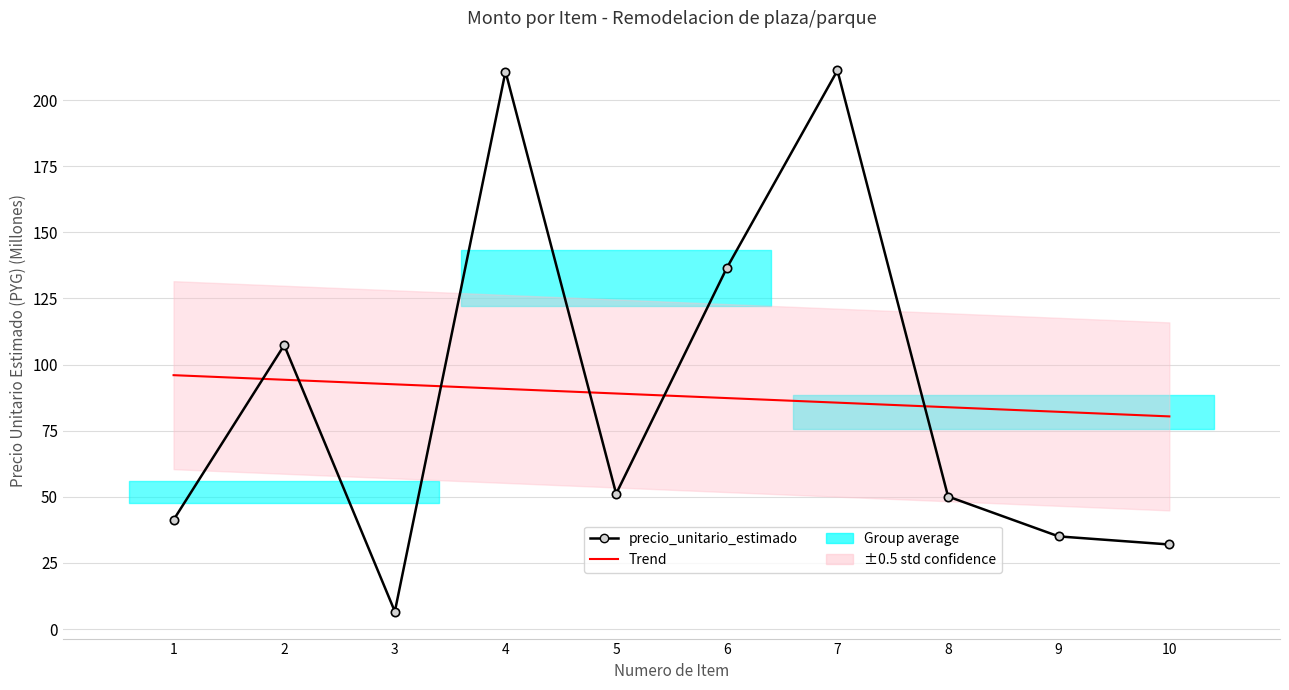

Where do precio_unitario_estimado and Trend first cross each other?

1 and 2